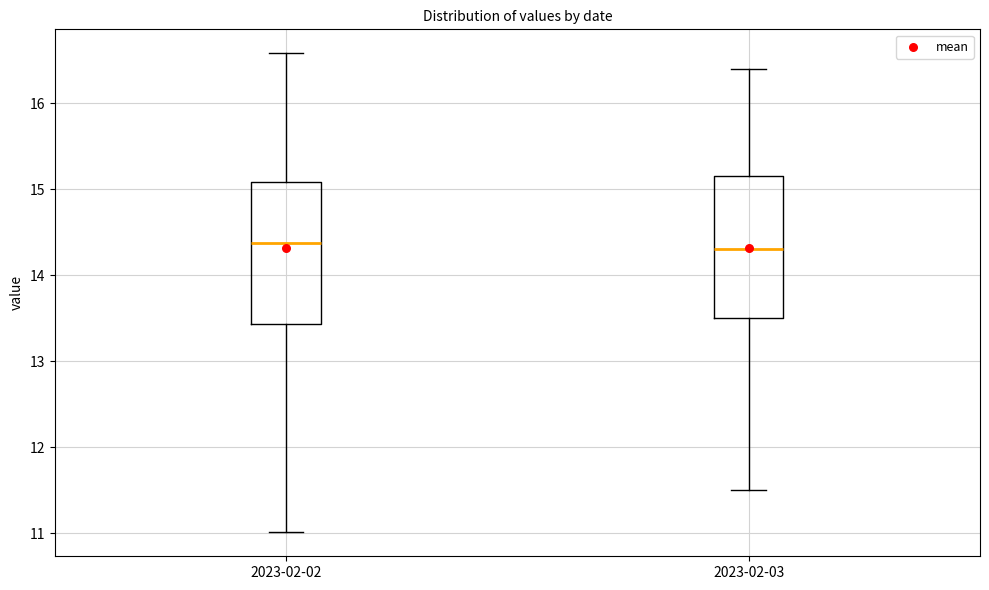

Reading left to right, transcribe this box plot: for each box, give where its median line is, the range the box spans, and where its two whiskers end, as read against the y-axis. The values are not printed on the chart, so give them approximately, as read against the axis.

2023-02-02: median 14.4, box 13.4 to 15.1, whiskers 11.0 to 16.6
2023-02-03: median 14.3, box 13.5 to 15.2, whiskers 11.5 to 16.4